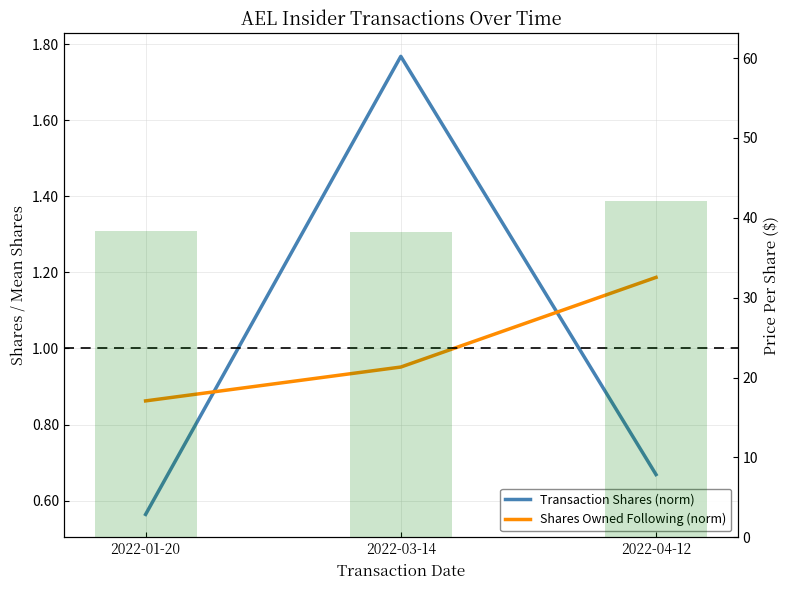

What is the maximum value shown in the chart?

42.0